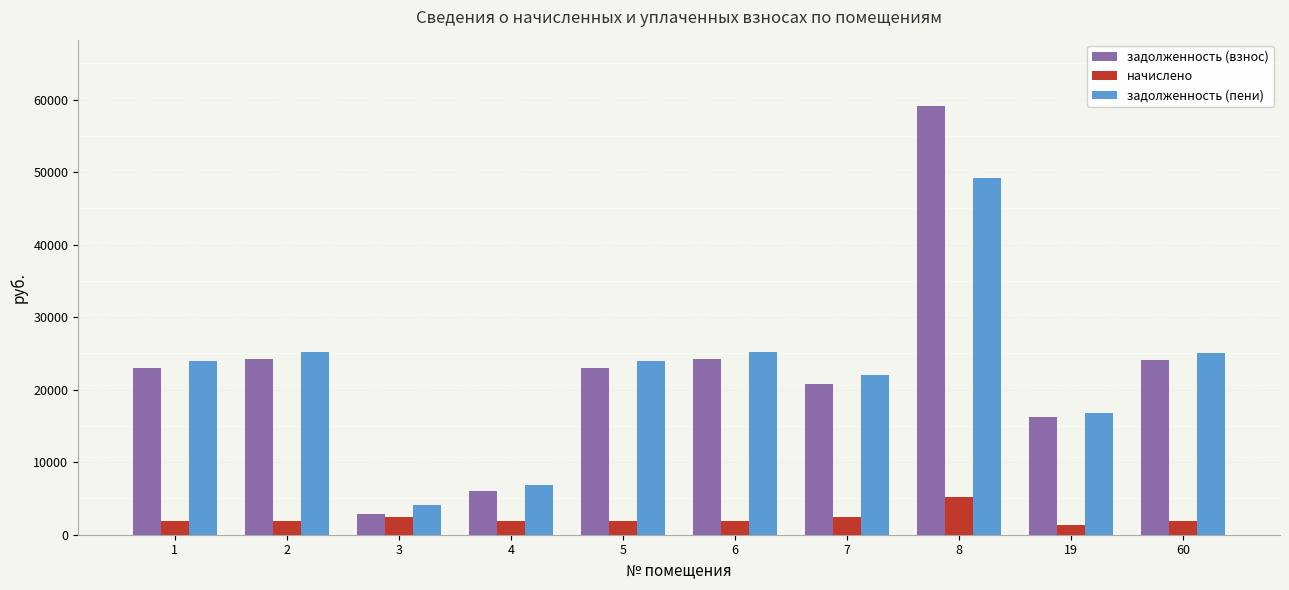

What is the spread (max minus min) of values at 2?

23261.5